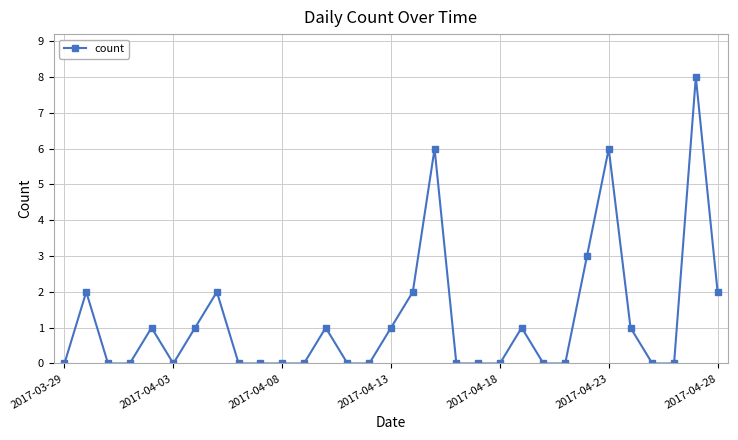

What is the difference between the maximum and second lowest values?

8